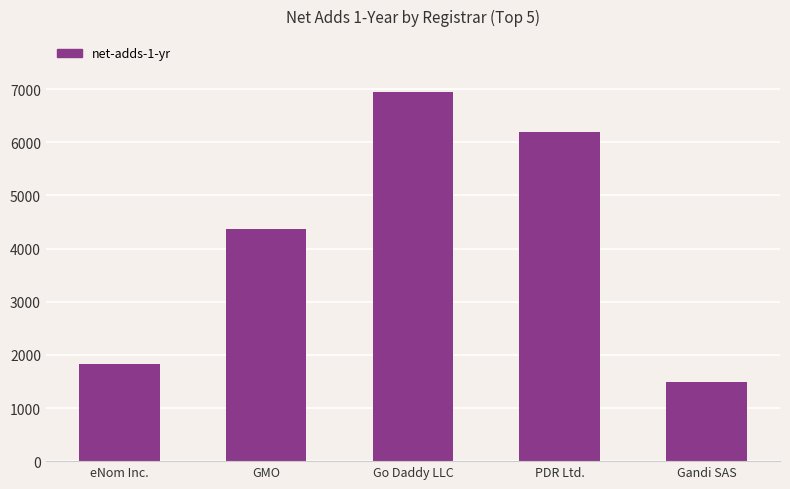

Where is the data nearest to the value 4223?

GMO